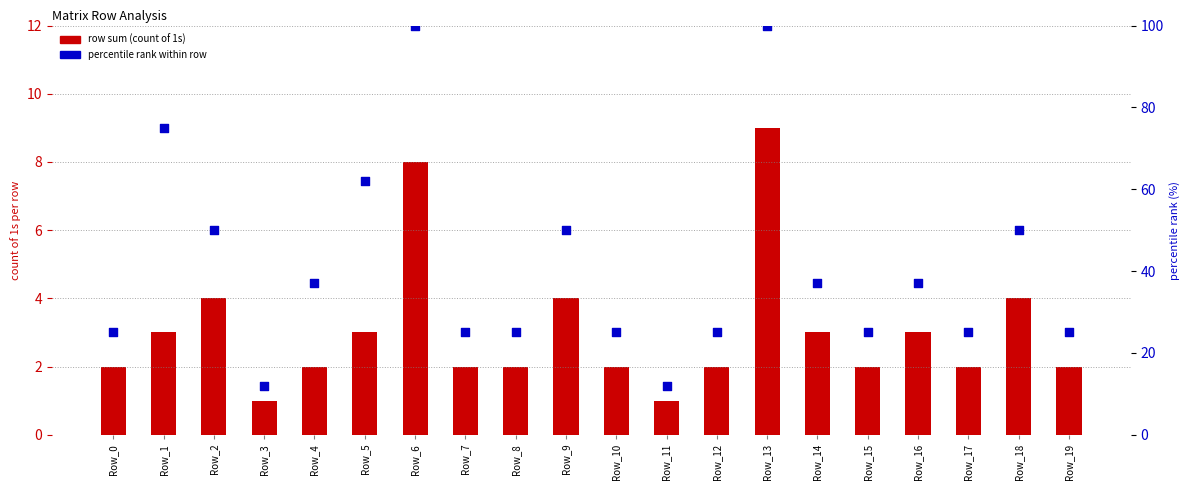

At how many categories does at least one series exceed 77?

2